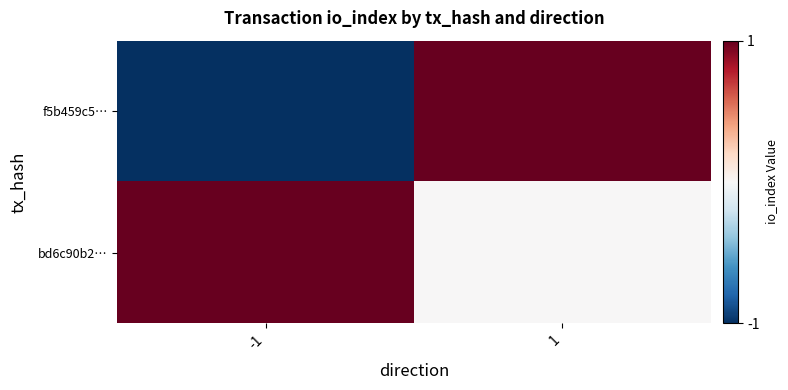

Rank the series by their maximum value, from lowest to highest.

f5b459c5…, bd6c90b2…